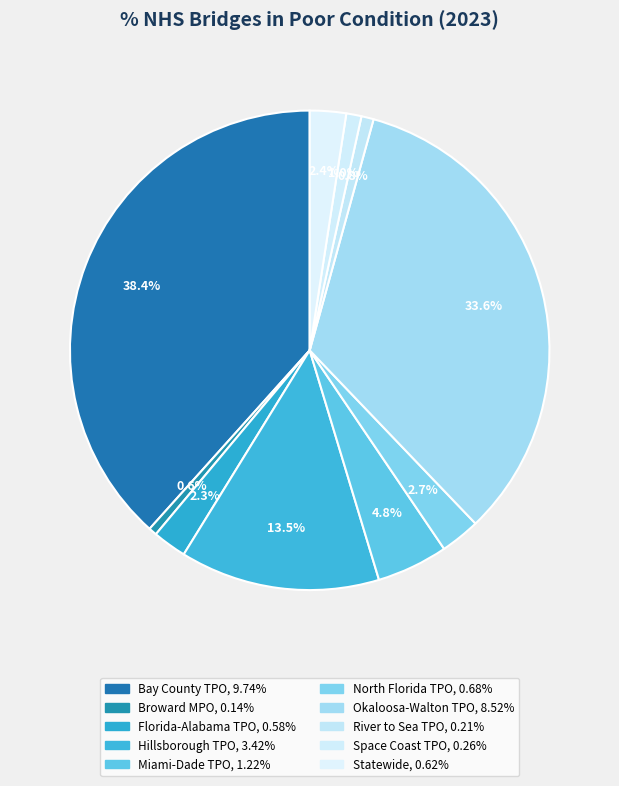

To the nearest percent, what portion does North Florida TPO represent?

3%